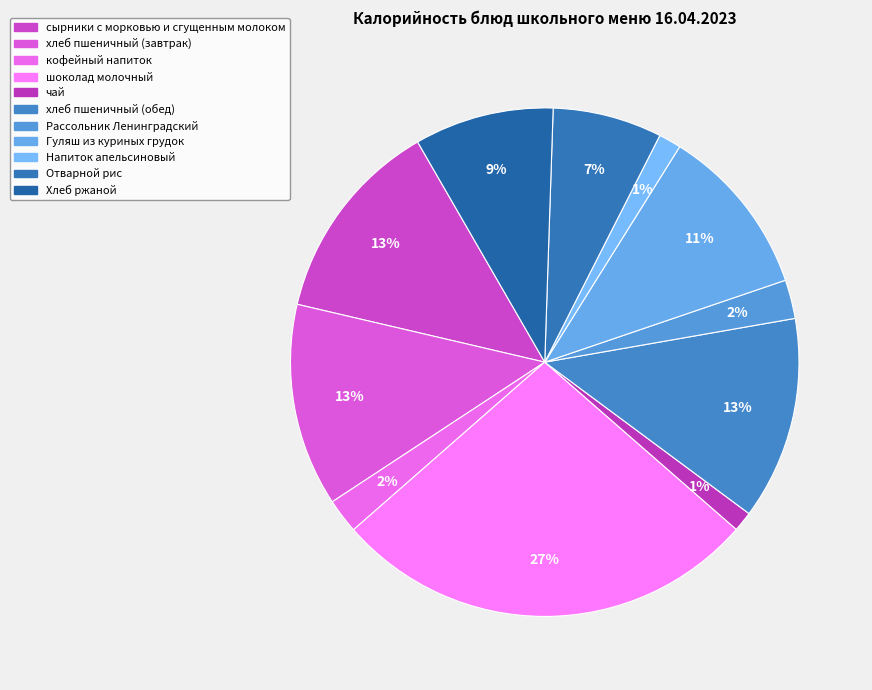

What is the largest slice in the pie chart?

шоколад молочный